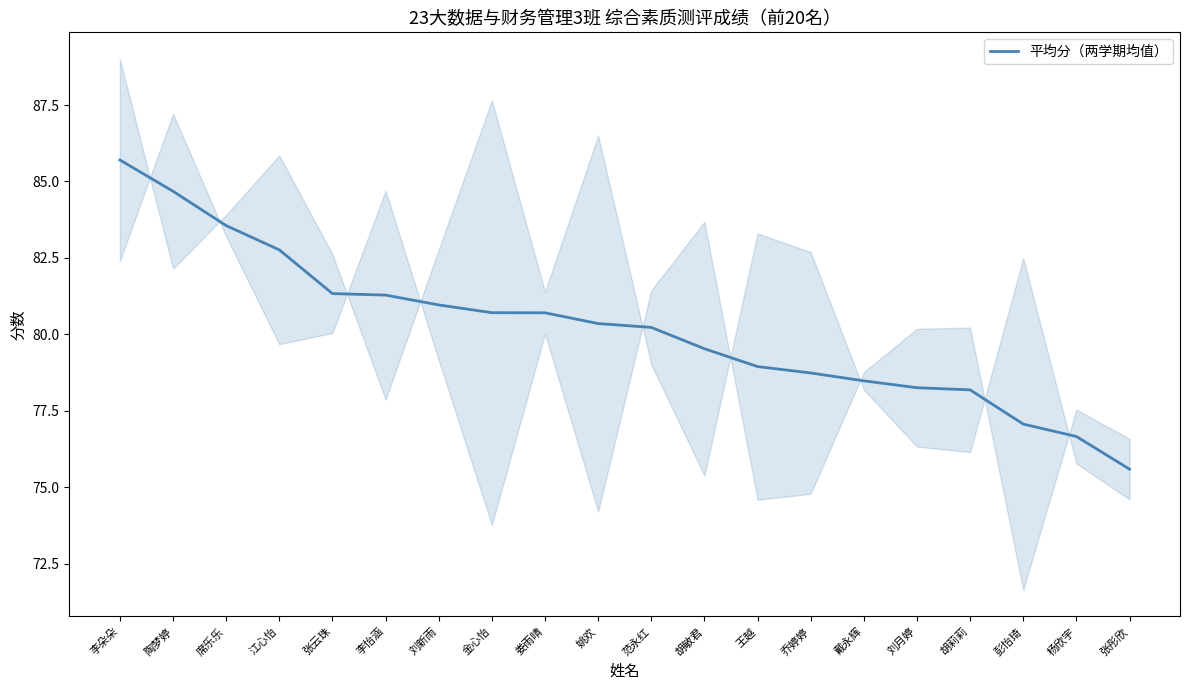

What is the change in value from 李怡涵 to 胡莉莉?

-3.1